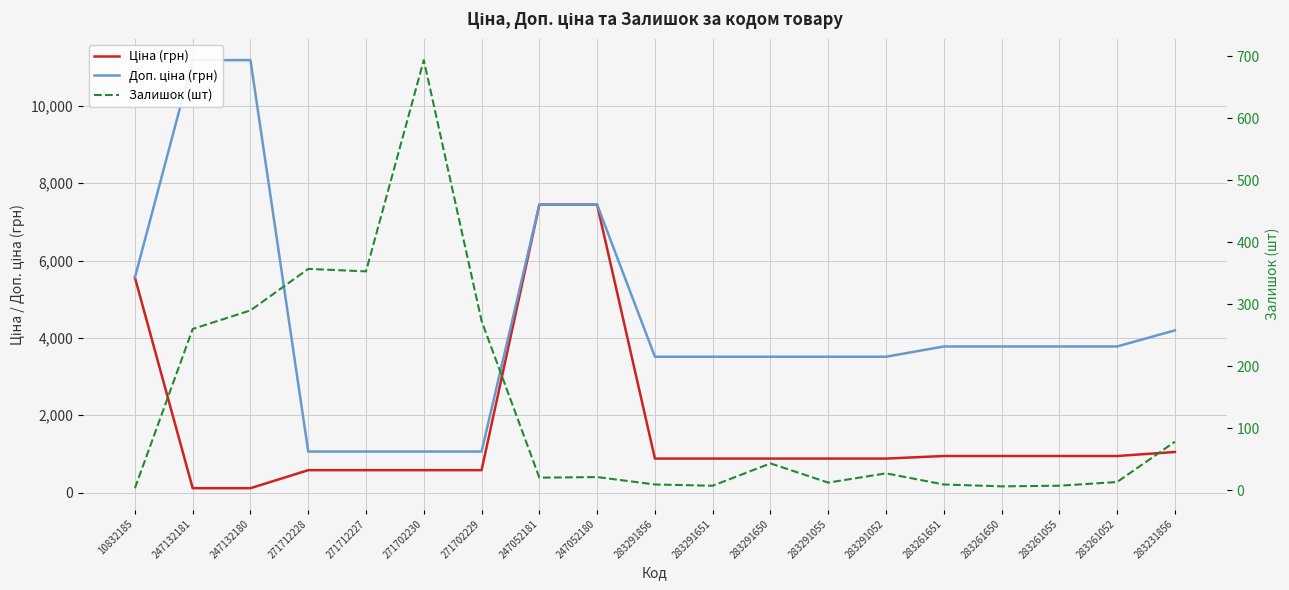

What is the spread (max minus min) of values at 283261650?

3771.0